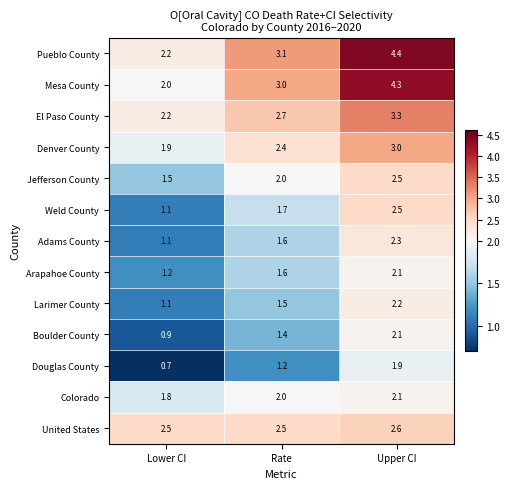

What is the greatest value displayed?

4.4